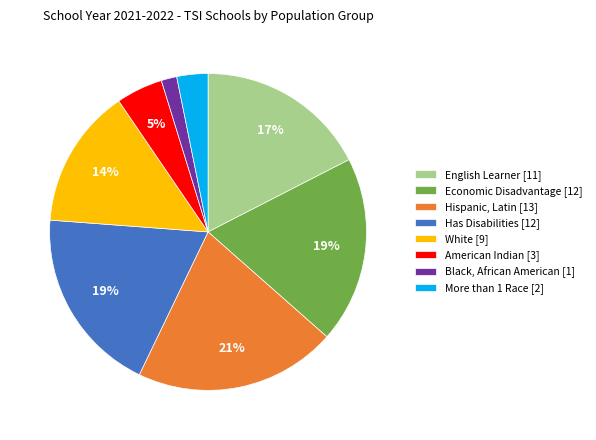

To the nearest percent, what portion does Black, African American represent?

2%